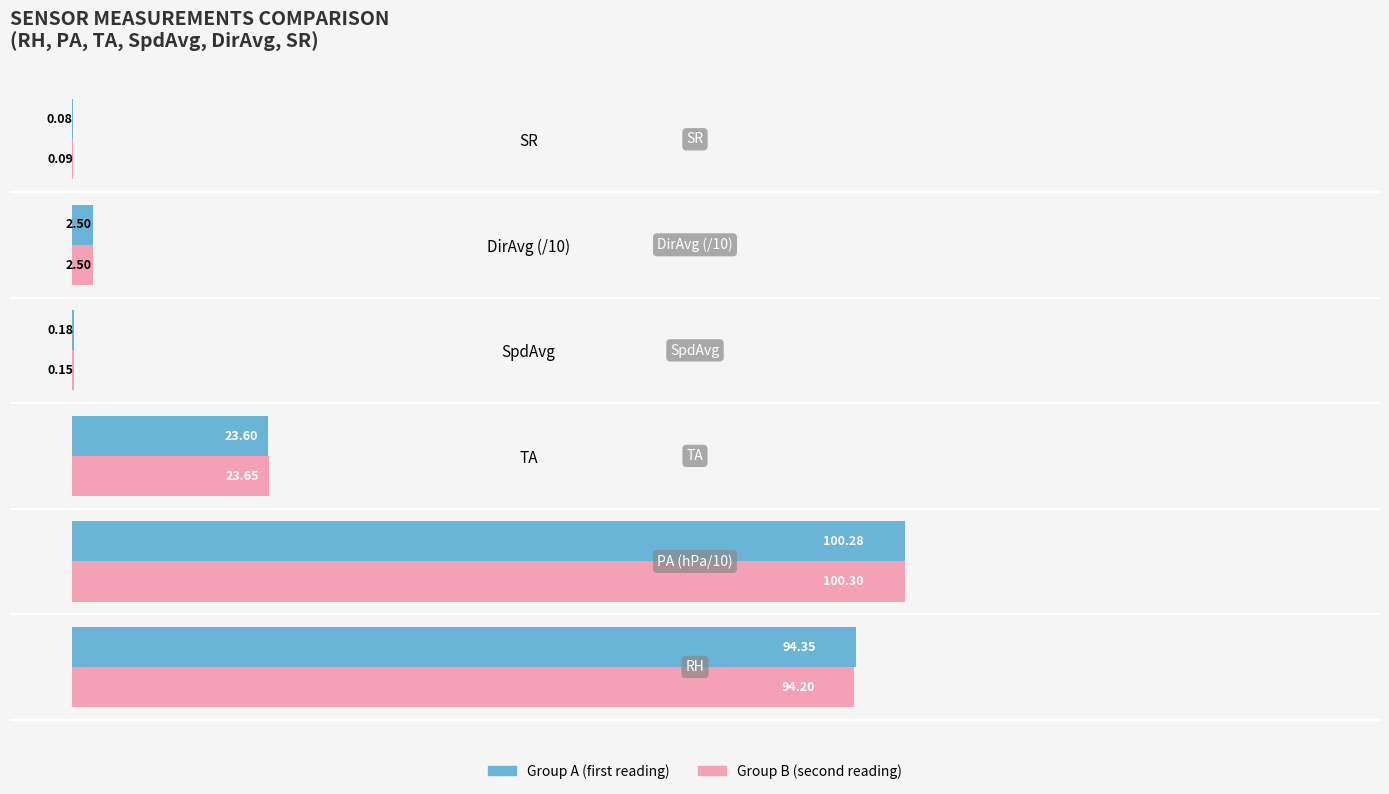

At which category is the sum across all series the highest?

PA (hPa/10)